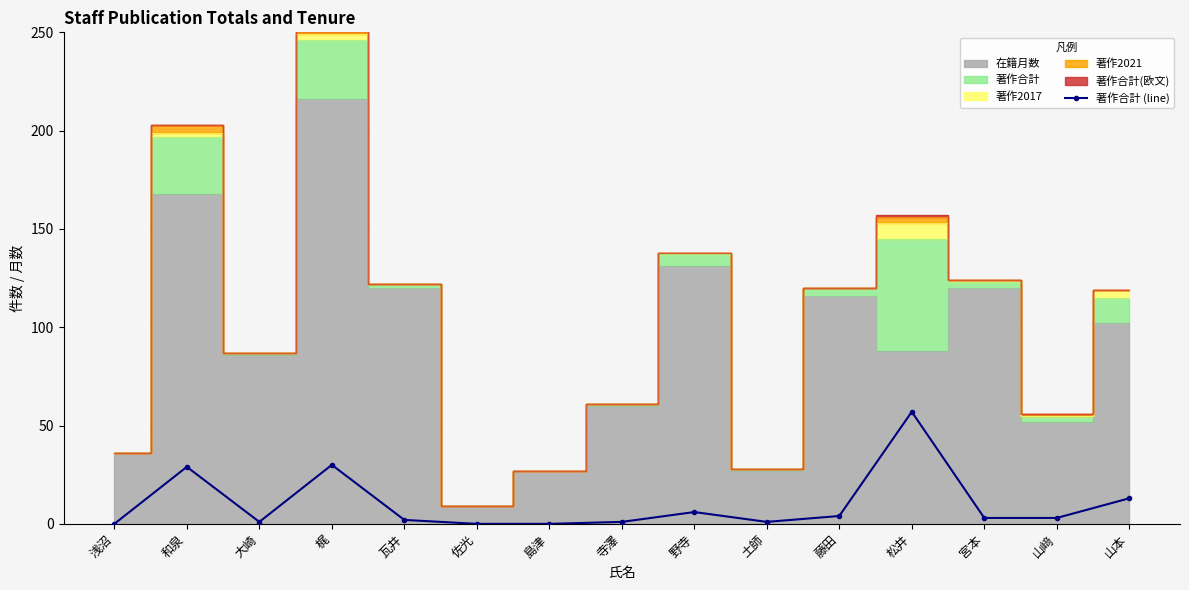

What is the label of the 11th point from the right?

瓦井